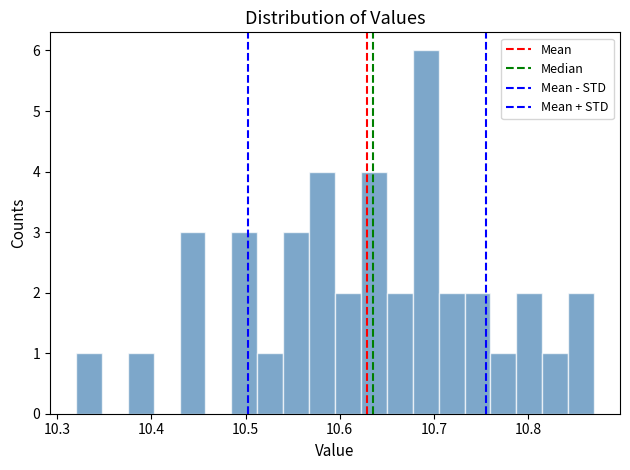

Around what value on the x-axis is the tallest bar? Give the approximate position of its centre, as read against the axis.

10.69